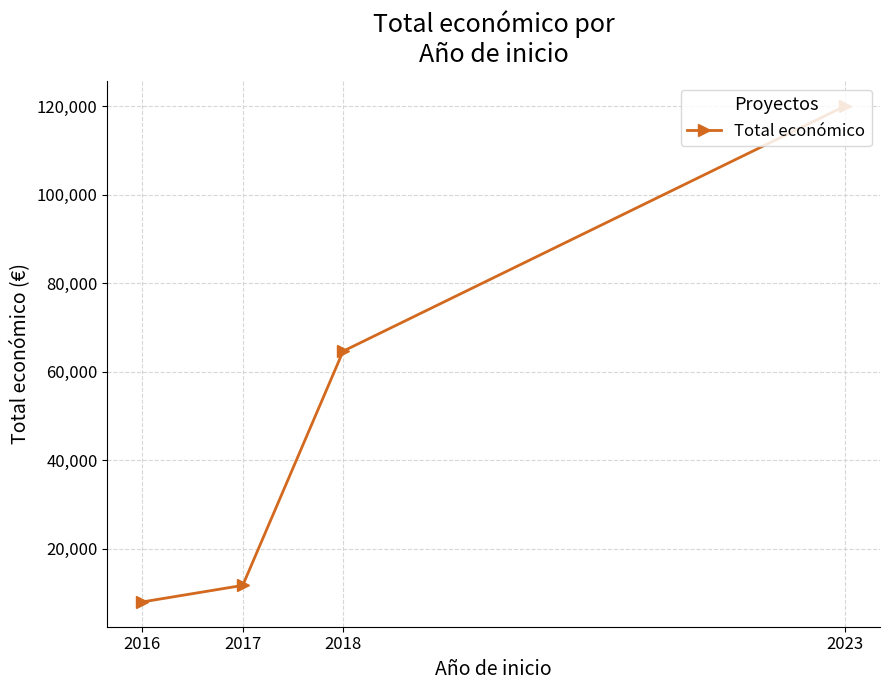

The chart shows a value of 11720 at 2017. True or false?

True